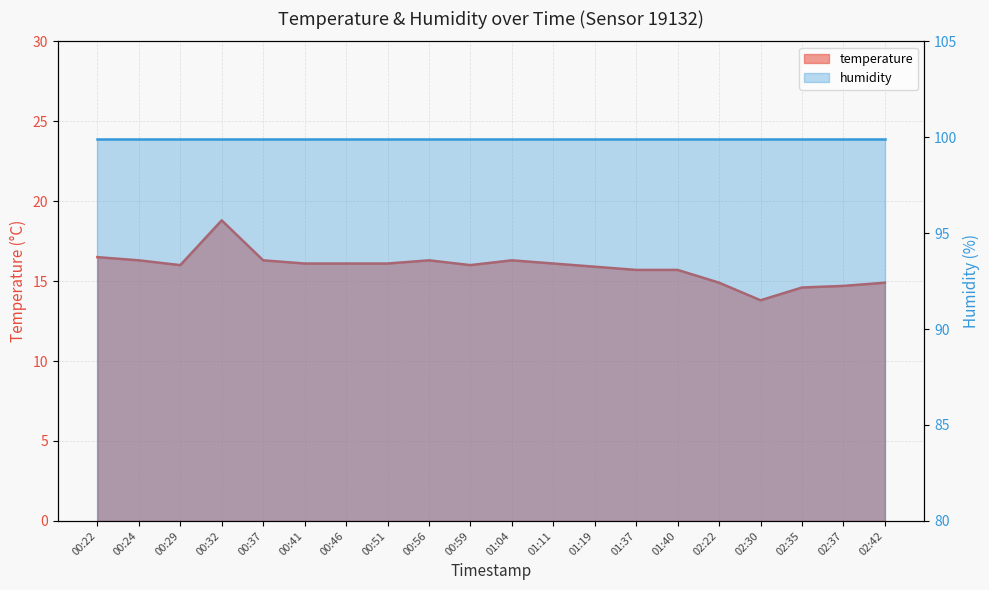

Does the chart have visible grid lines?

Yes